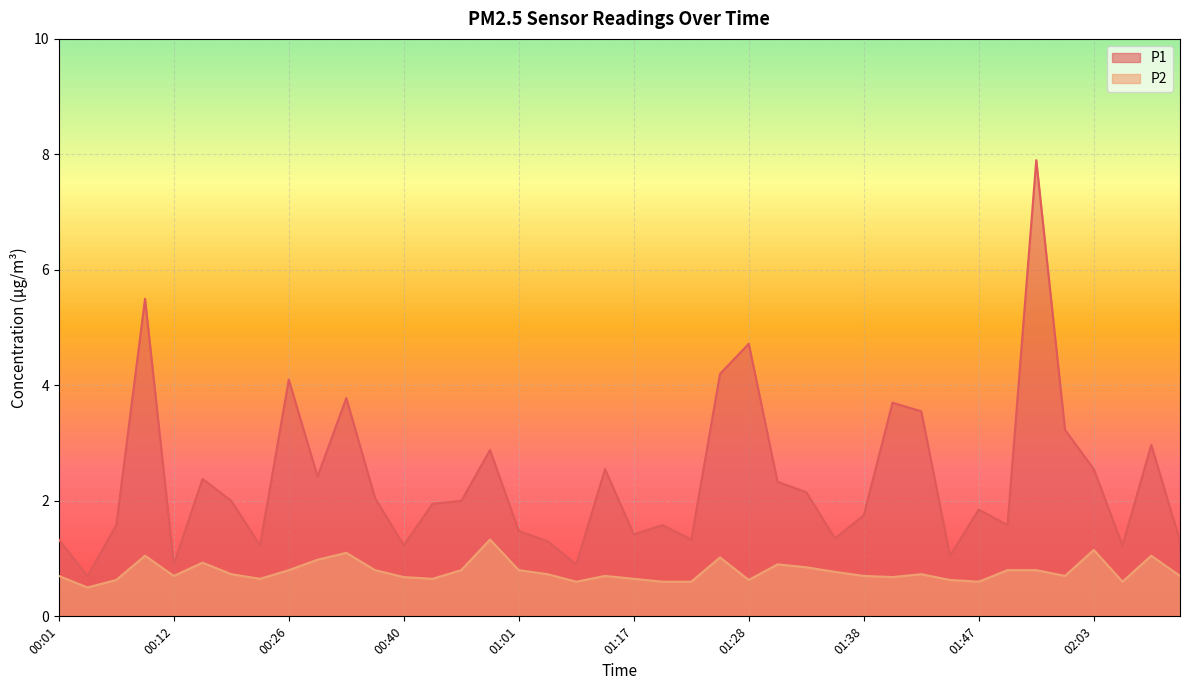

Reading left to right, transcribe all the data shown in this chart.

P1: 1.3	0.7	1.6	5.5	0.9	2.4	2.0	1.2	4.1	2.4	3.8	2.0	1.2	1.9	2.0	2.9	1.5	1.3	0.9	2.5	1.4	1.6	1.3	4.2	4.7	2.3	2.1	1.4	1.8	3.7	3.5	1.1	1.9	1.6	7.9	3.2	2.5	1.2	3.0	1.3
P2: 0.7	0.5	0.6	1.1	0.7	0.9	0.7	0.7	0.8	1.0	1.1	0.8	0.7	0.7	0.8	1.3	0.8	0.7	0.6	0.7	0.7	0.6	0.6	1.0	0.6	0.9	0.8	0.8	0.7	0.7	0.7	0.6	0.6	0.8	0.8	0.7	1.1	0.6	1.1	0.7